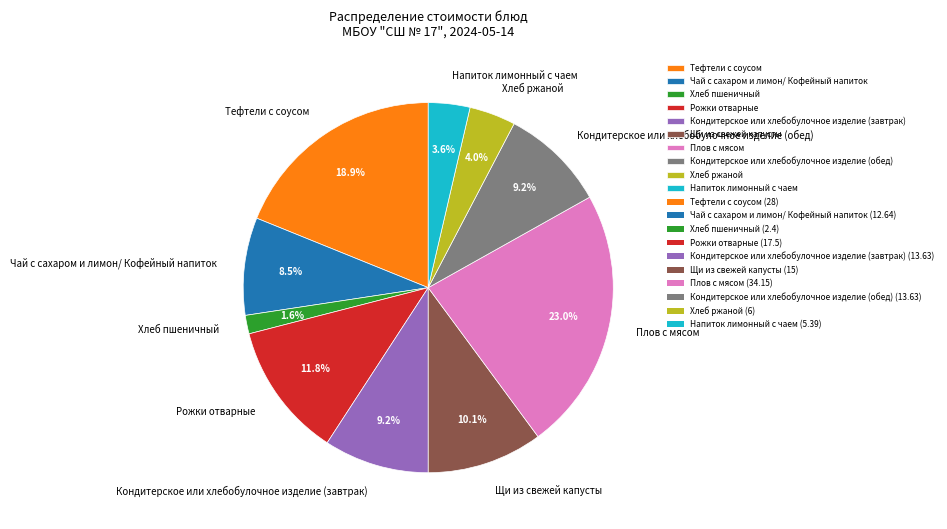

How many slices are in this pie chart?

10